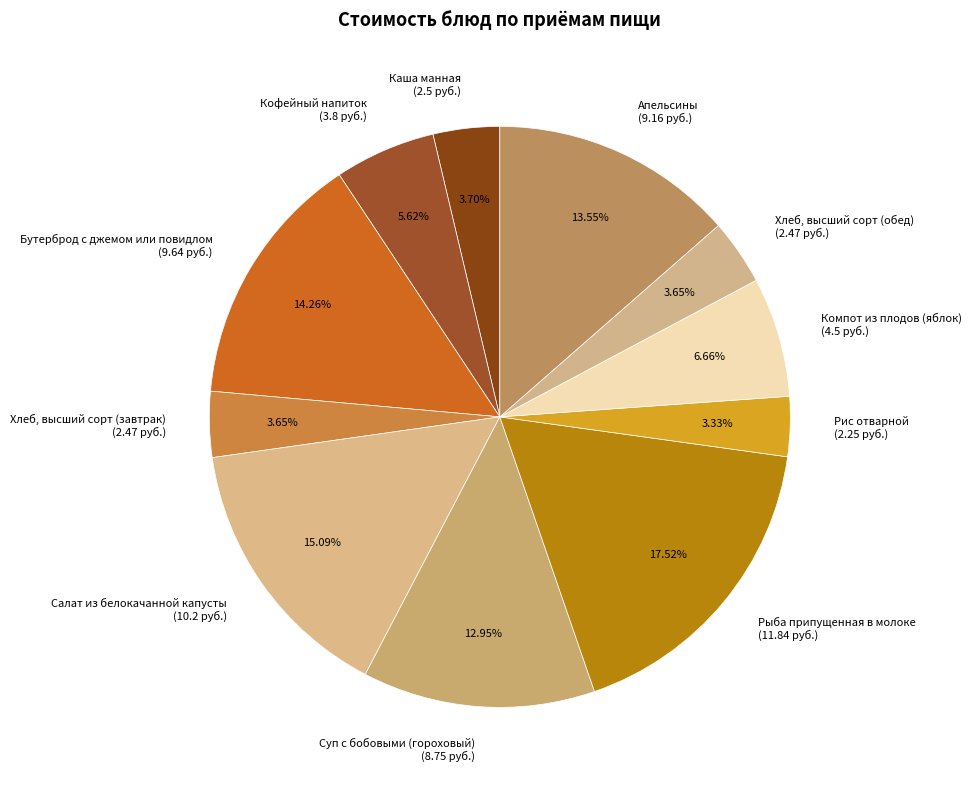

Do Кофейный напиток and Рис отварной together represent more than half of the pie?

No